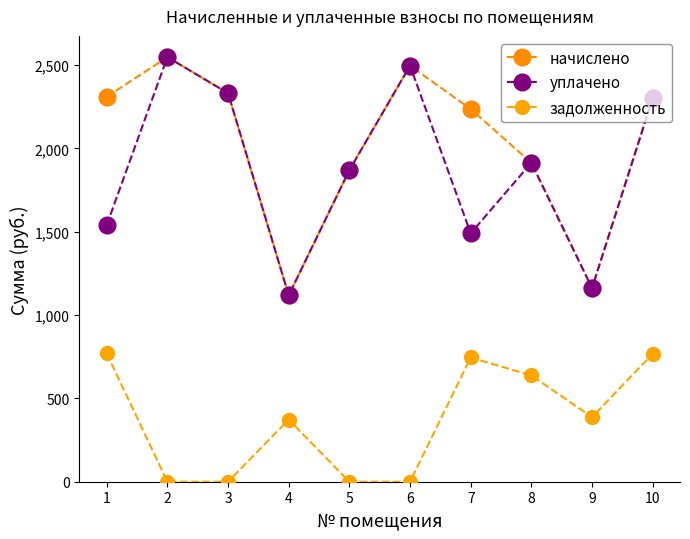

Between 2 and 4, which is larger?

2